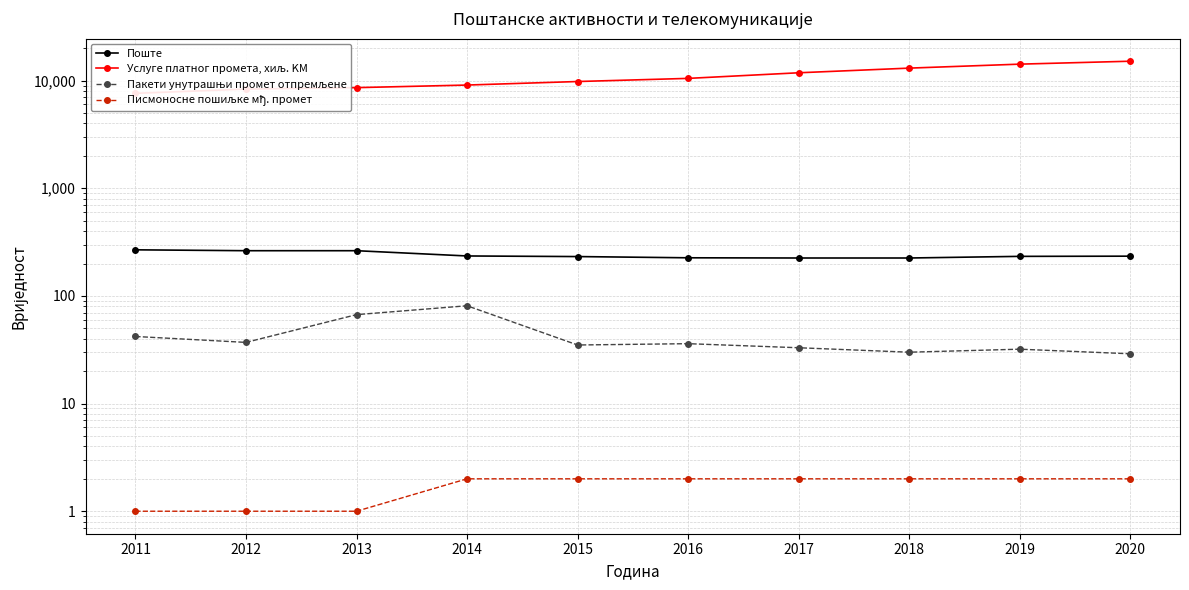

What are all the series names shown in the legend?

Поште, Услуге платног промета, хиљ. KM, Пакети унутрашњи промет отпремљене, Писмоносне пошиљке мђ. промет